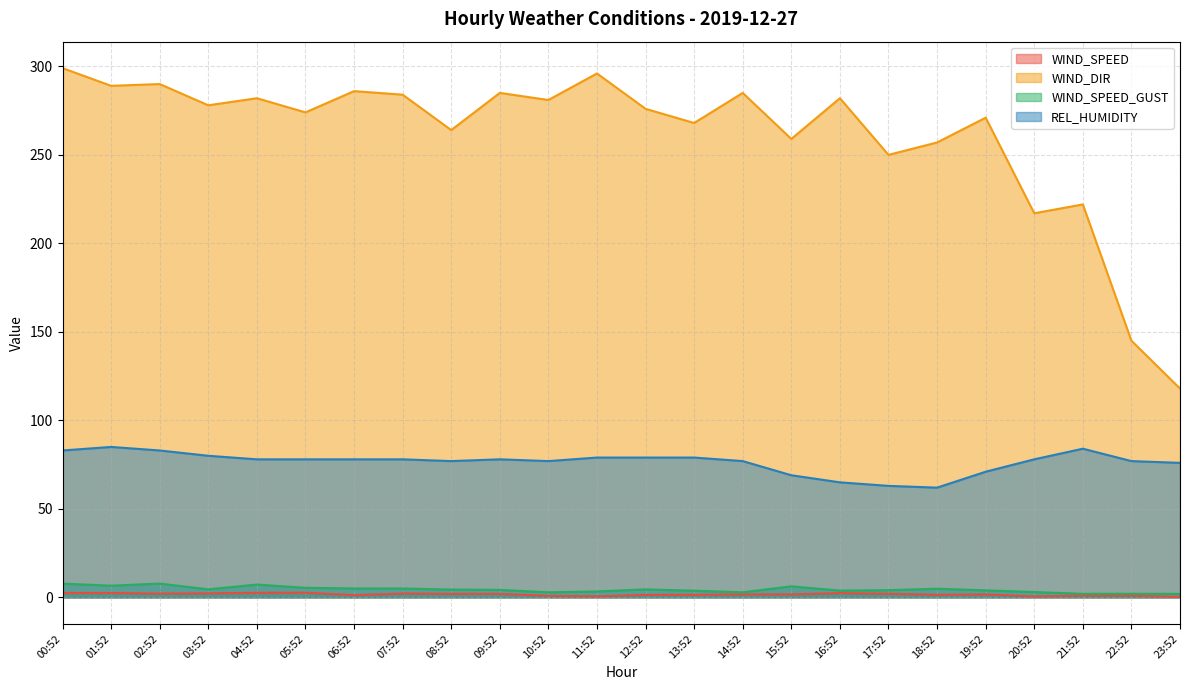

How many data points does each series have?

24